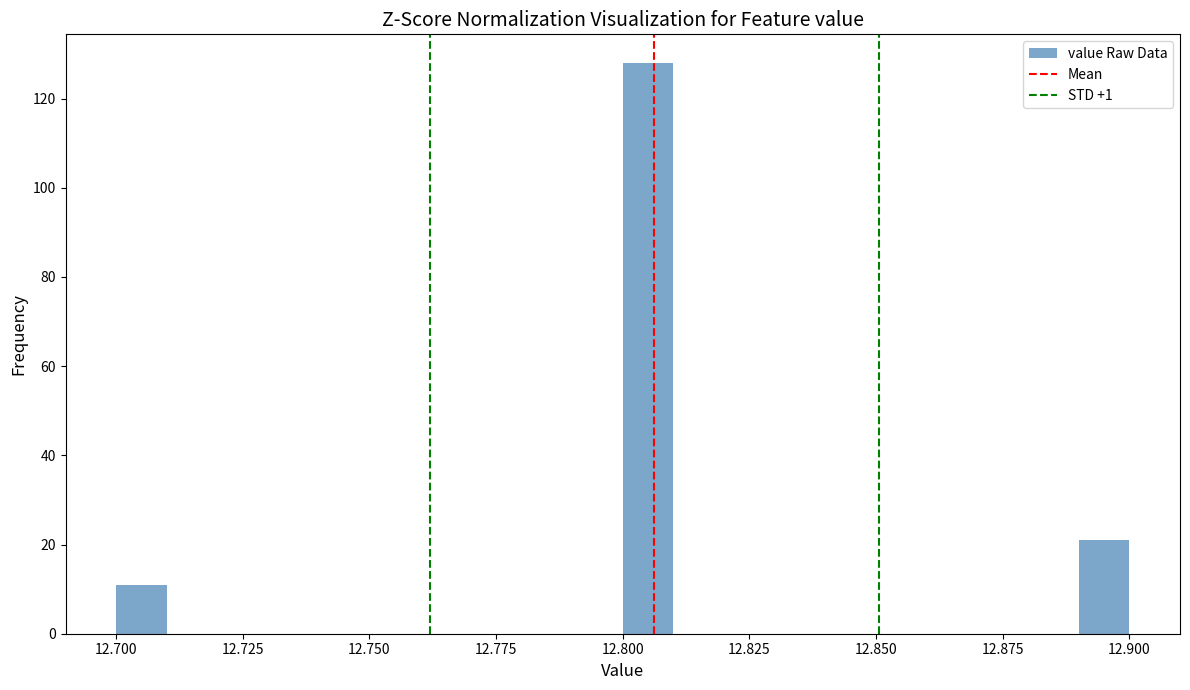

Read against the x-axis, roughly where is the centre of the tallest bar?

12.805